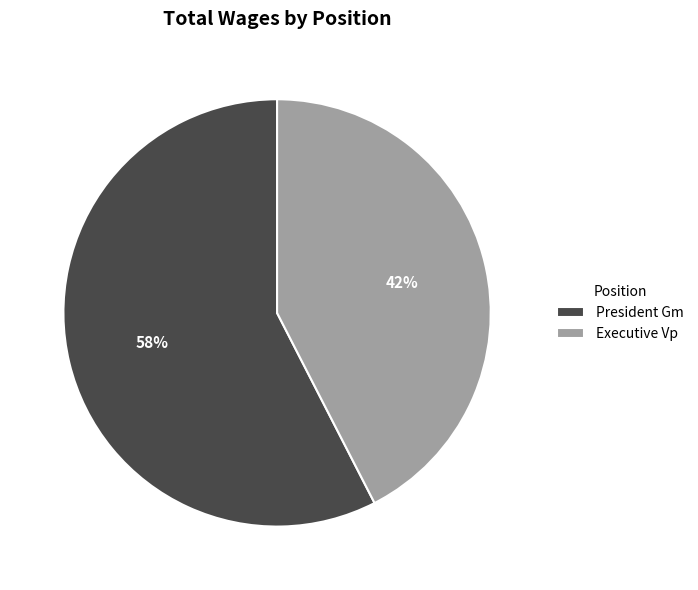

Which slice is the smallest?

Executive Vp